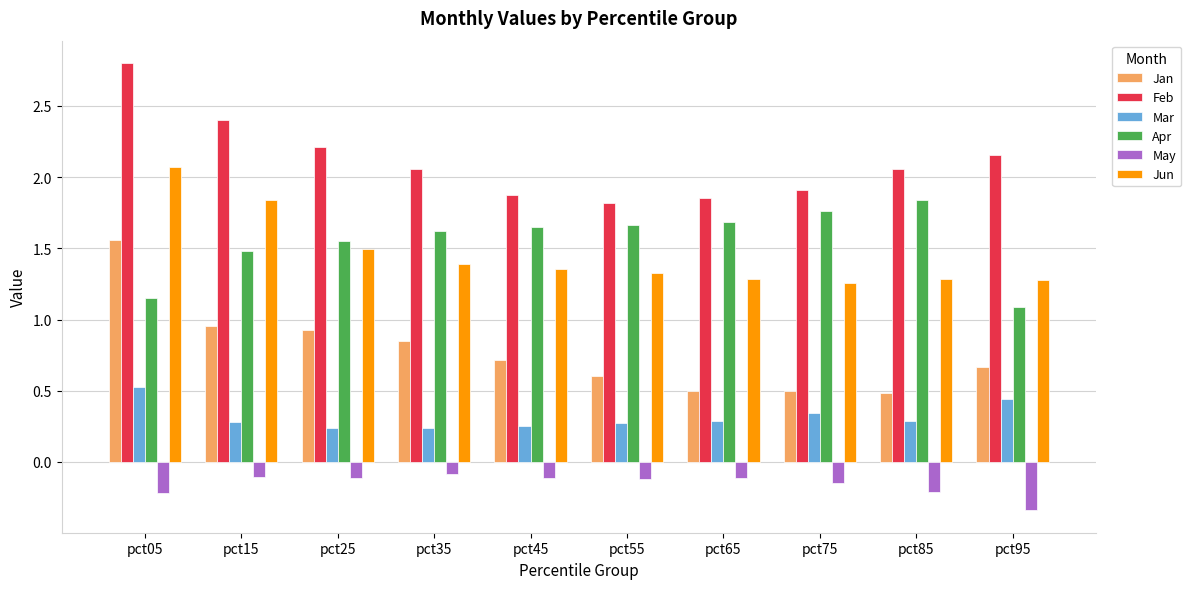

List the series in order of their peak value, highest first.

Feb, Jun, Apr, Jan, Mar, May